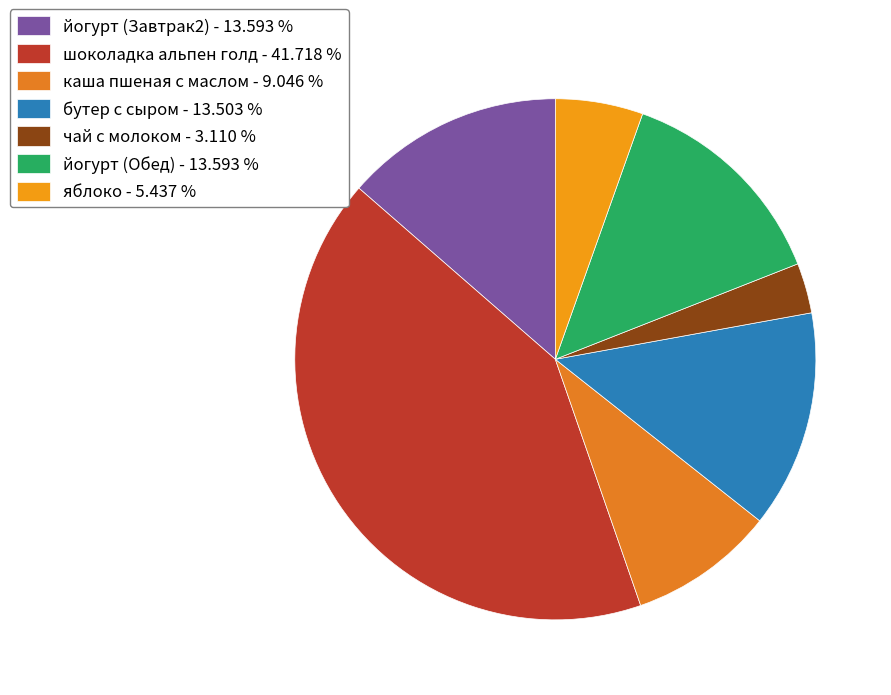

To the nearest percent, what percentage of the pie is йогурт (Обед)?

14%